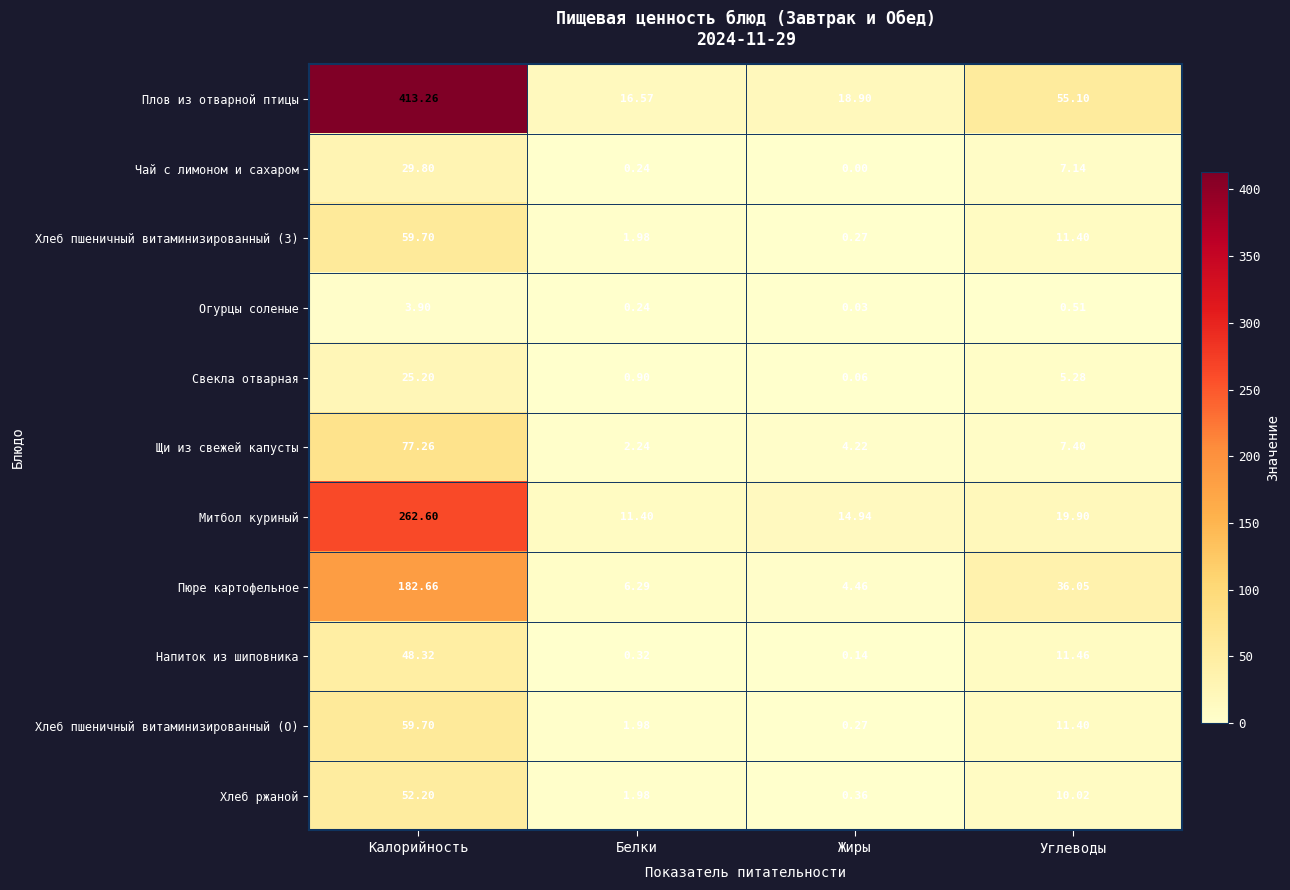

Which category has the highest value in the Хлеб ржаной series?

Калорийность